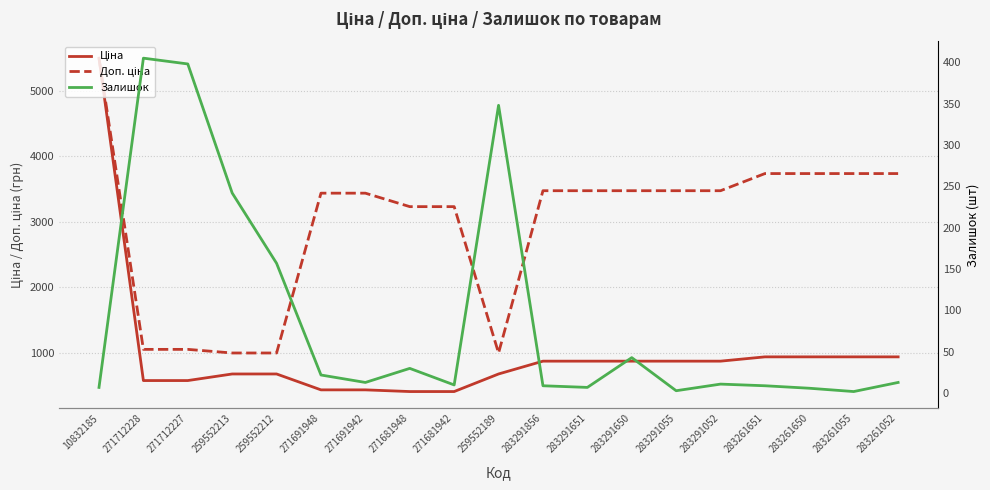

What is the label of the 17th point from the left?

283261650